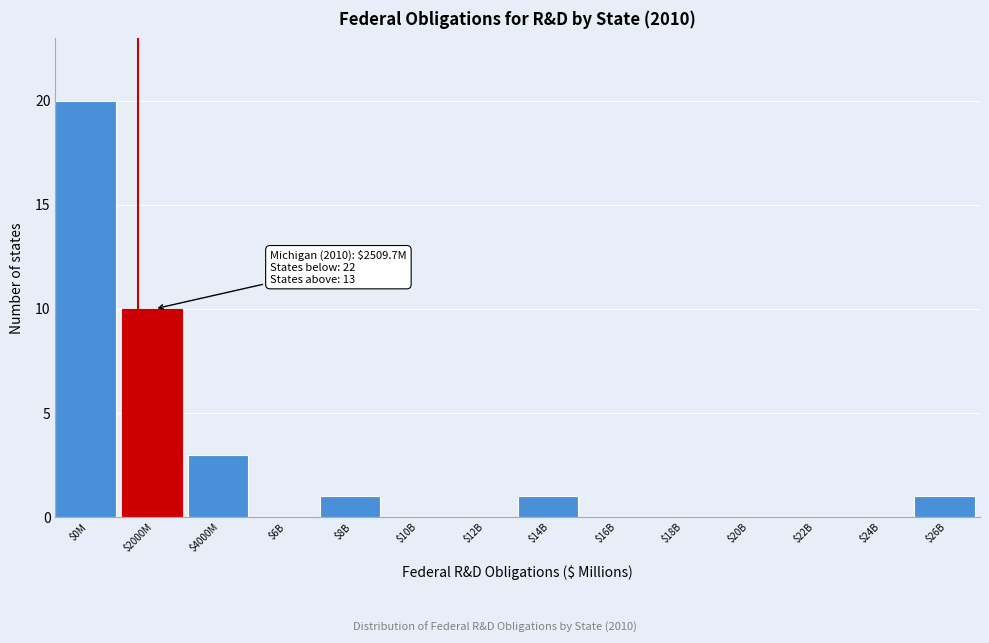

Is it true that the value at $18B is 11?

False